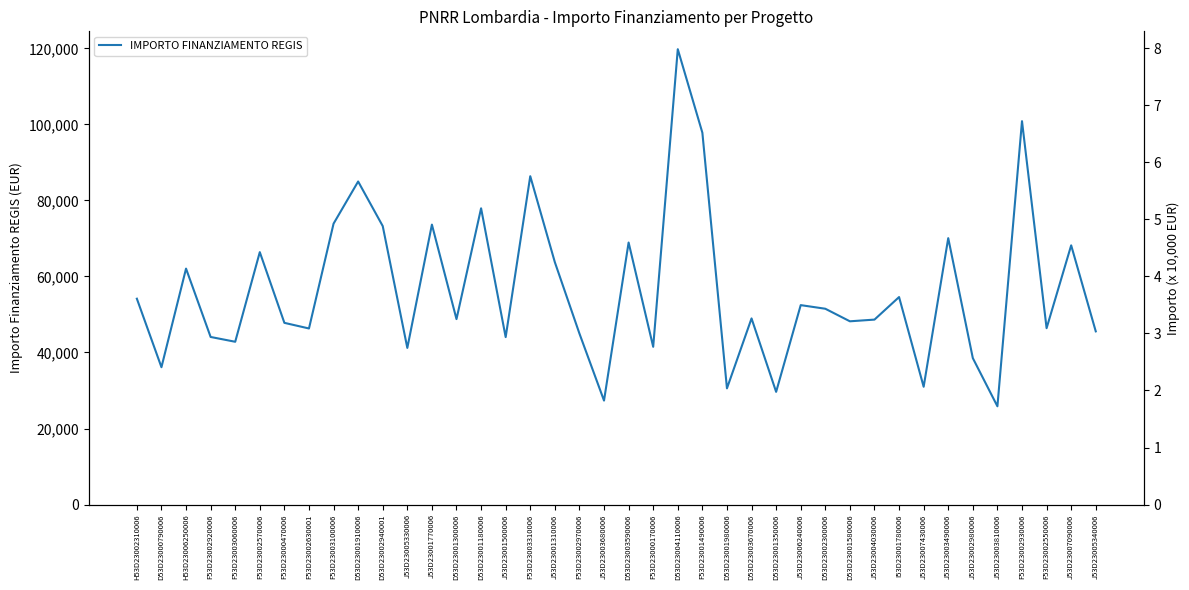

Rank the categories by value from lowest to highest.

J53D23003810006, J53D23003680006, D53D23001350006, D53D23001980006, J53D23007430006, D53D23000790006, J53D23002980006, J53D23005330006, F53D23000170006, F53D23003060006, J53D23001500006, F53D23002920006, F53D23002970006, J53D23005340006, F53D23002630001, F53D23002550006, F53D23000470006, D53D23001580006, J53D23004030006, D53D23001300006, D53D23003670006, D53D23002300006, J53D23006240006, H53D23002310006, I53D23001780006, H53D23006250006, J53D23001310006, F53D23002570006, J53D23007090006, D53D23003590006, J53D23003490006, D53D23002940001, J53D23001770006, F53D23003100006, D53D23001180006, D53D23001910006, F53D23003310006, F53D23001490006, F53D23002930006, D53D23004110006